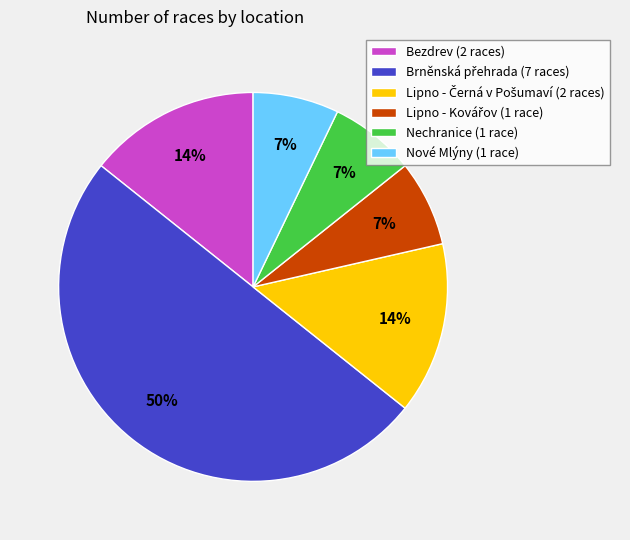

Is Nechranice (1 race) the majority of the pie?

No